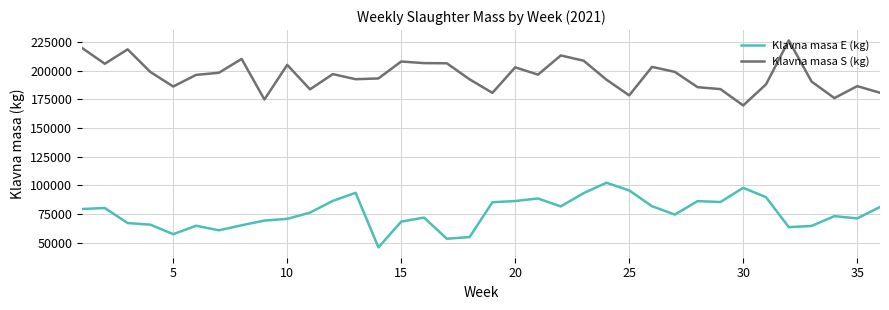

What is the difference between the maximum and minimum values in the Klavna masa E (kg) series?

56358